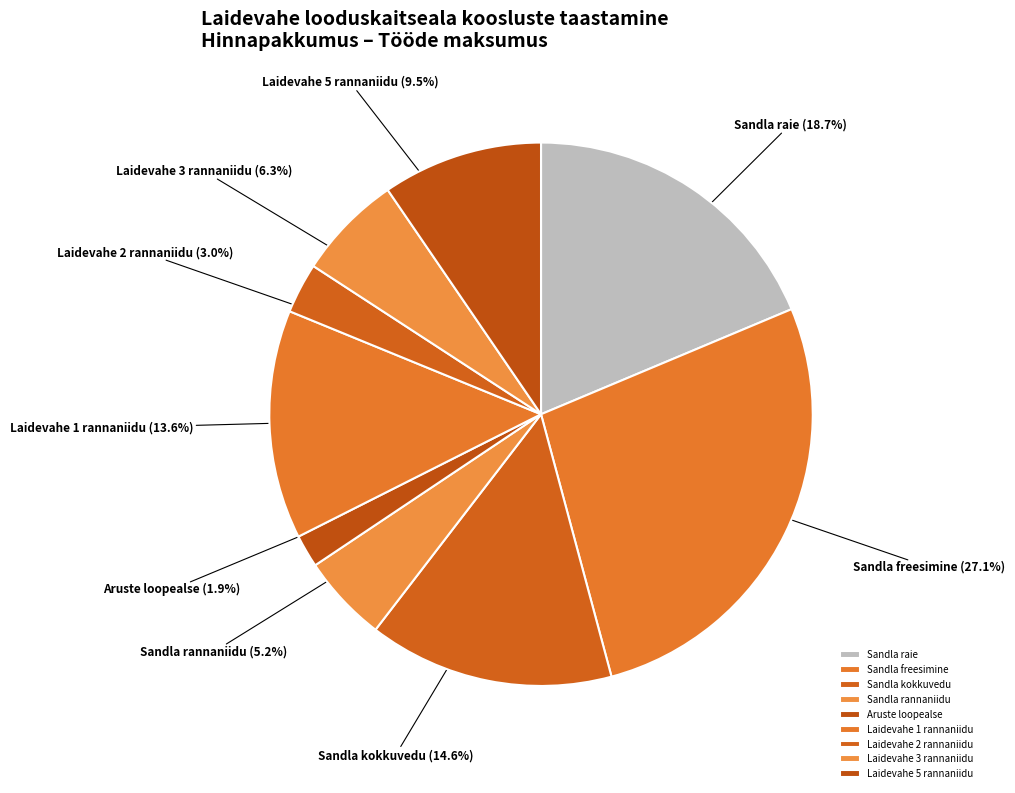

How many segments does this pie chart have?

9